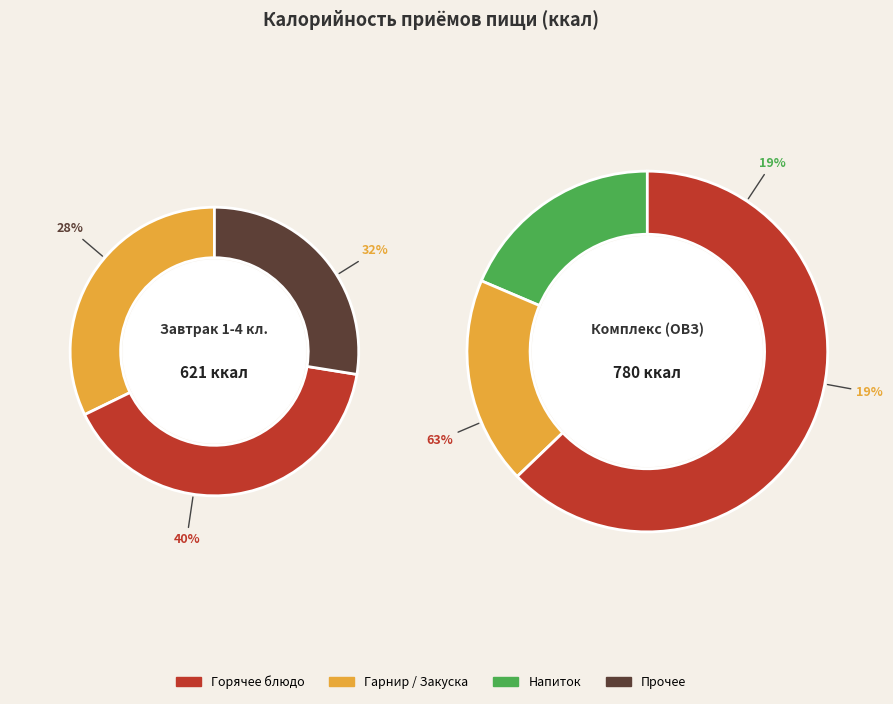

Between Комплекс (ОВЗ) and Завтрак 1-4 кл., which is larger?

Комплекс (ОВЗ)